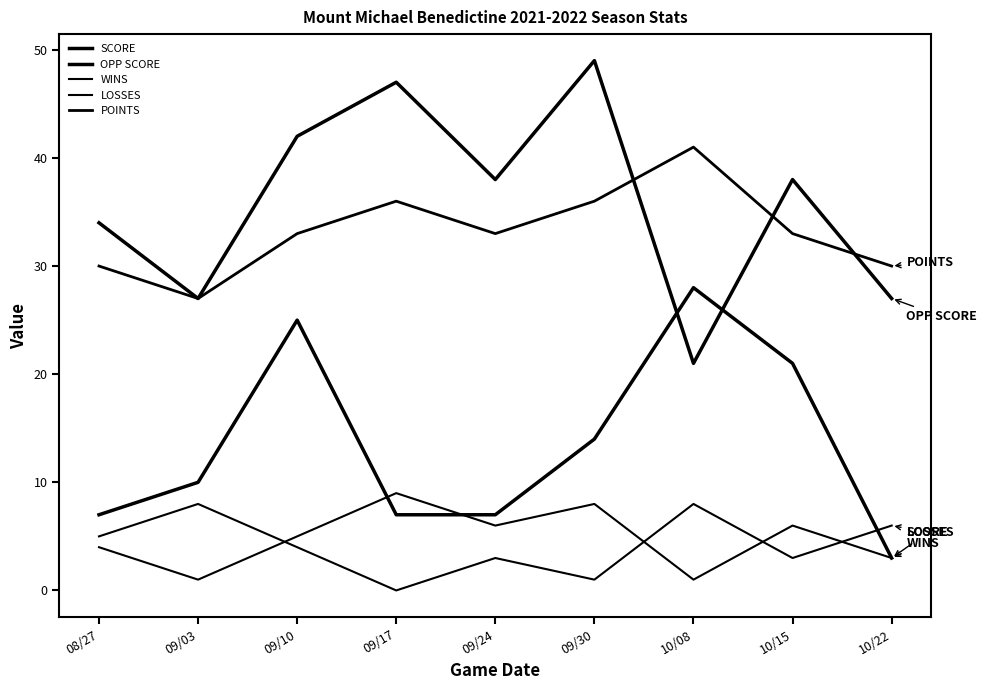

Rank the categories by SCORE value from lowest to highest.

10/22, 08/27, 09/17, 09/24, 09/03, 09/30, 10/15, 09/10, 10/08